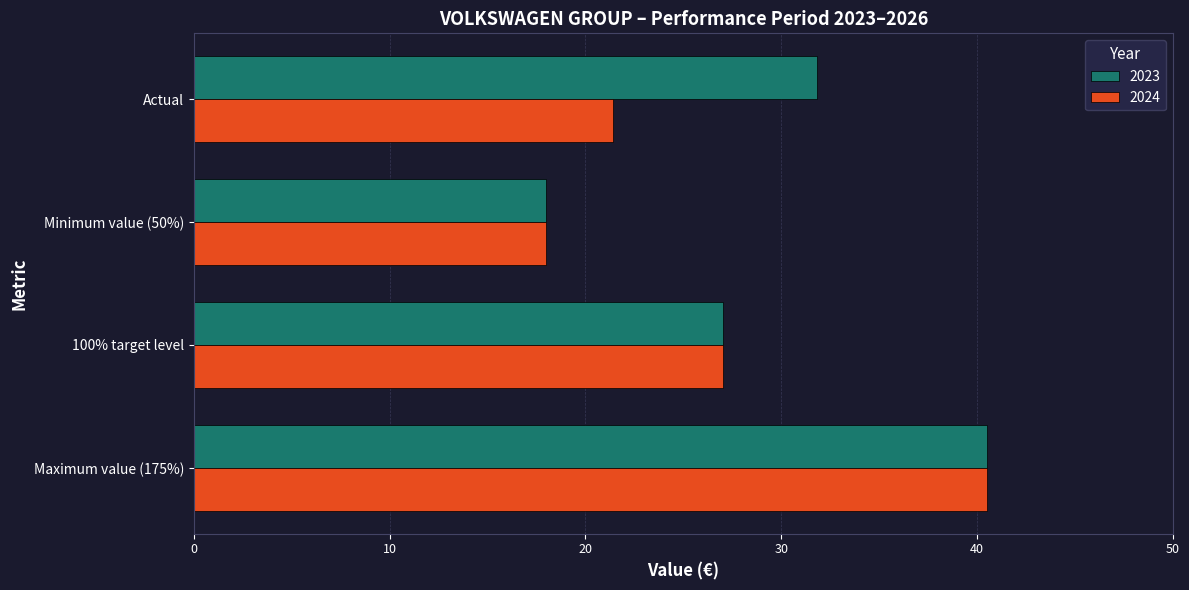

What is the highest value of the 2024 series?

40.5